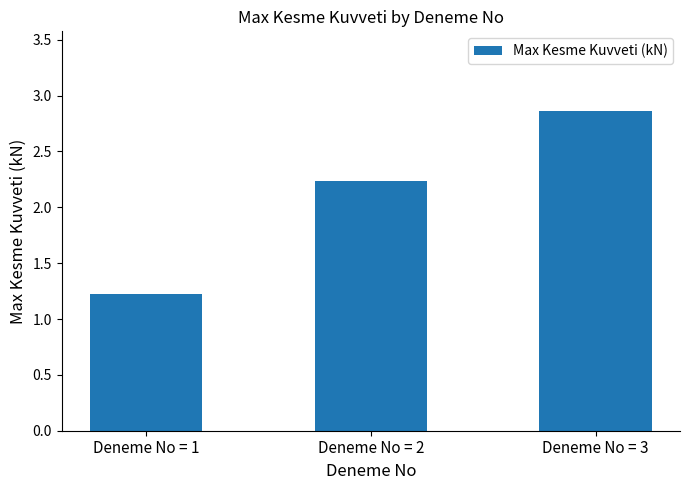

What is the difference between the values at Deneme No = 3 and Deneme No = 2?

0.6